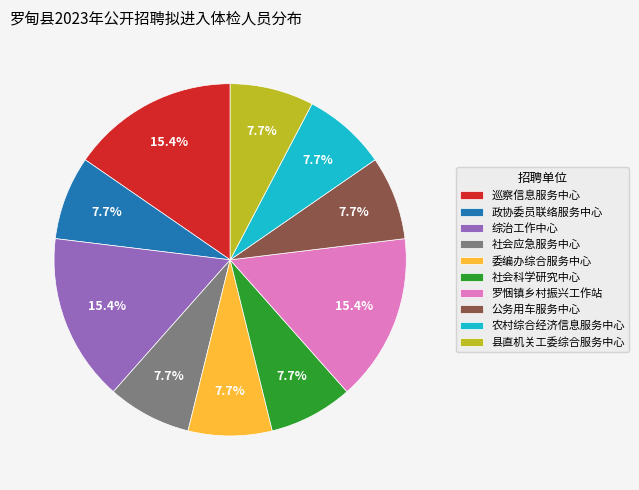

How many slices are in this pie chart?

10